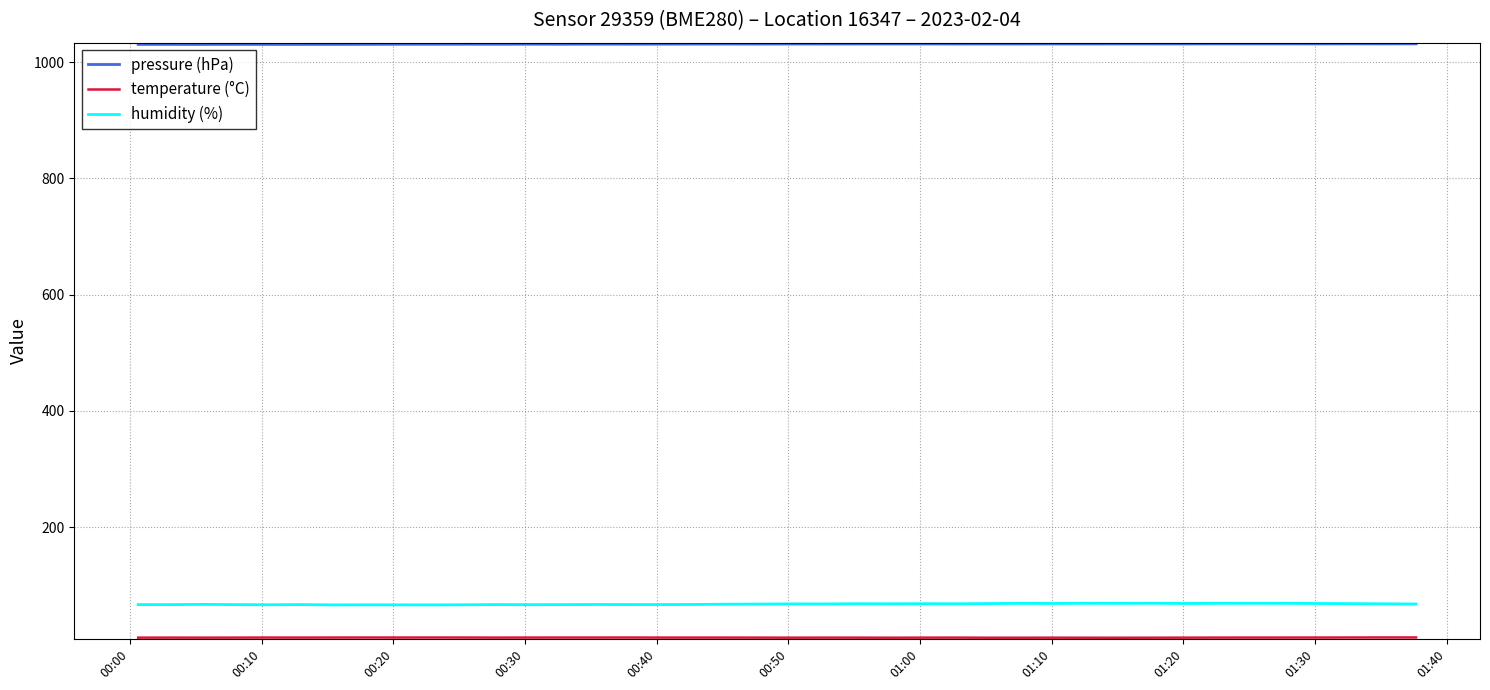

At how many categories does at least one series exceed 839?

40